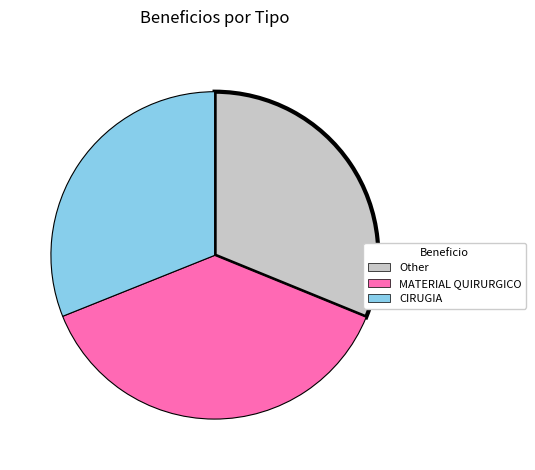

Does any single category account for the majority?

No